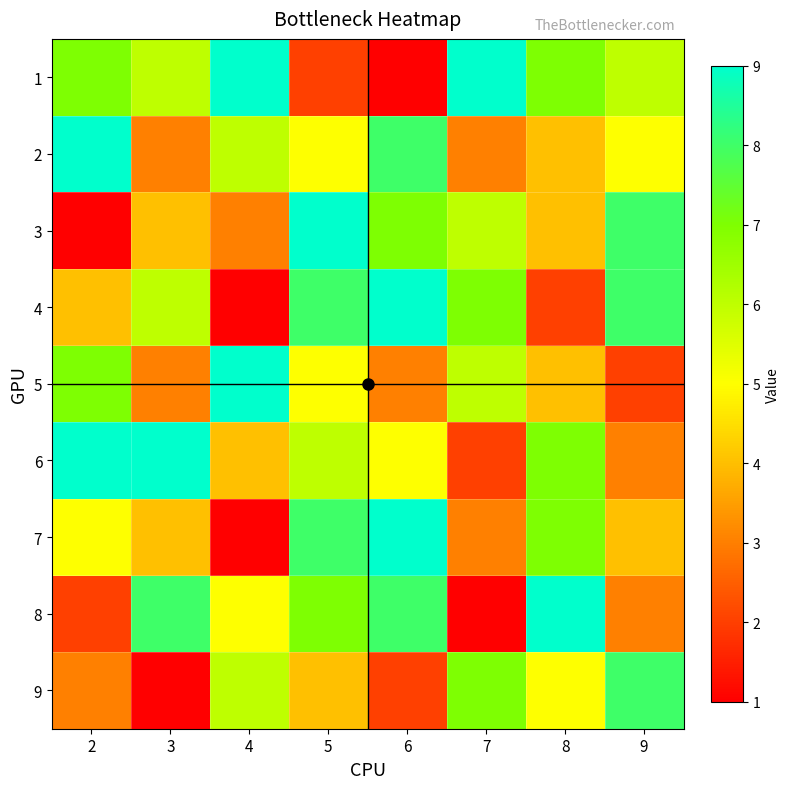

At 9, list the series in order from smallest to largest.

5, 6, 8, 7, 2, 1, 3, 4, 9